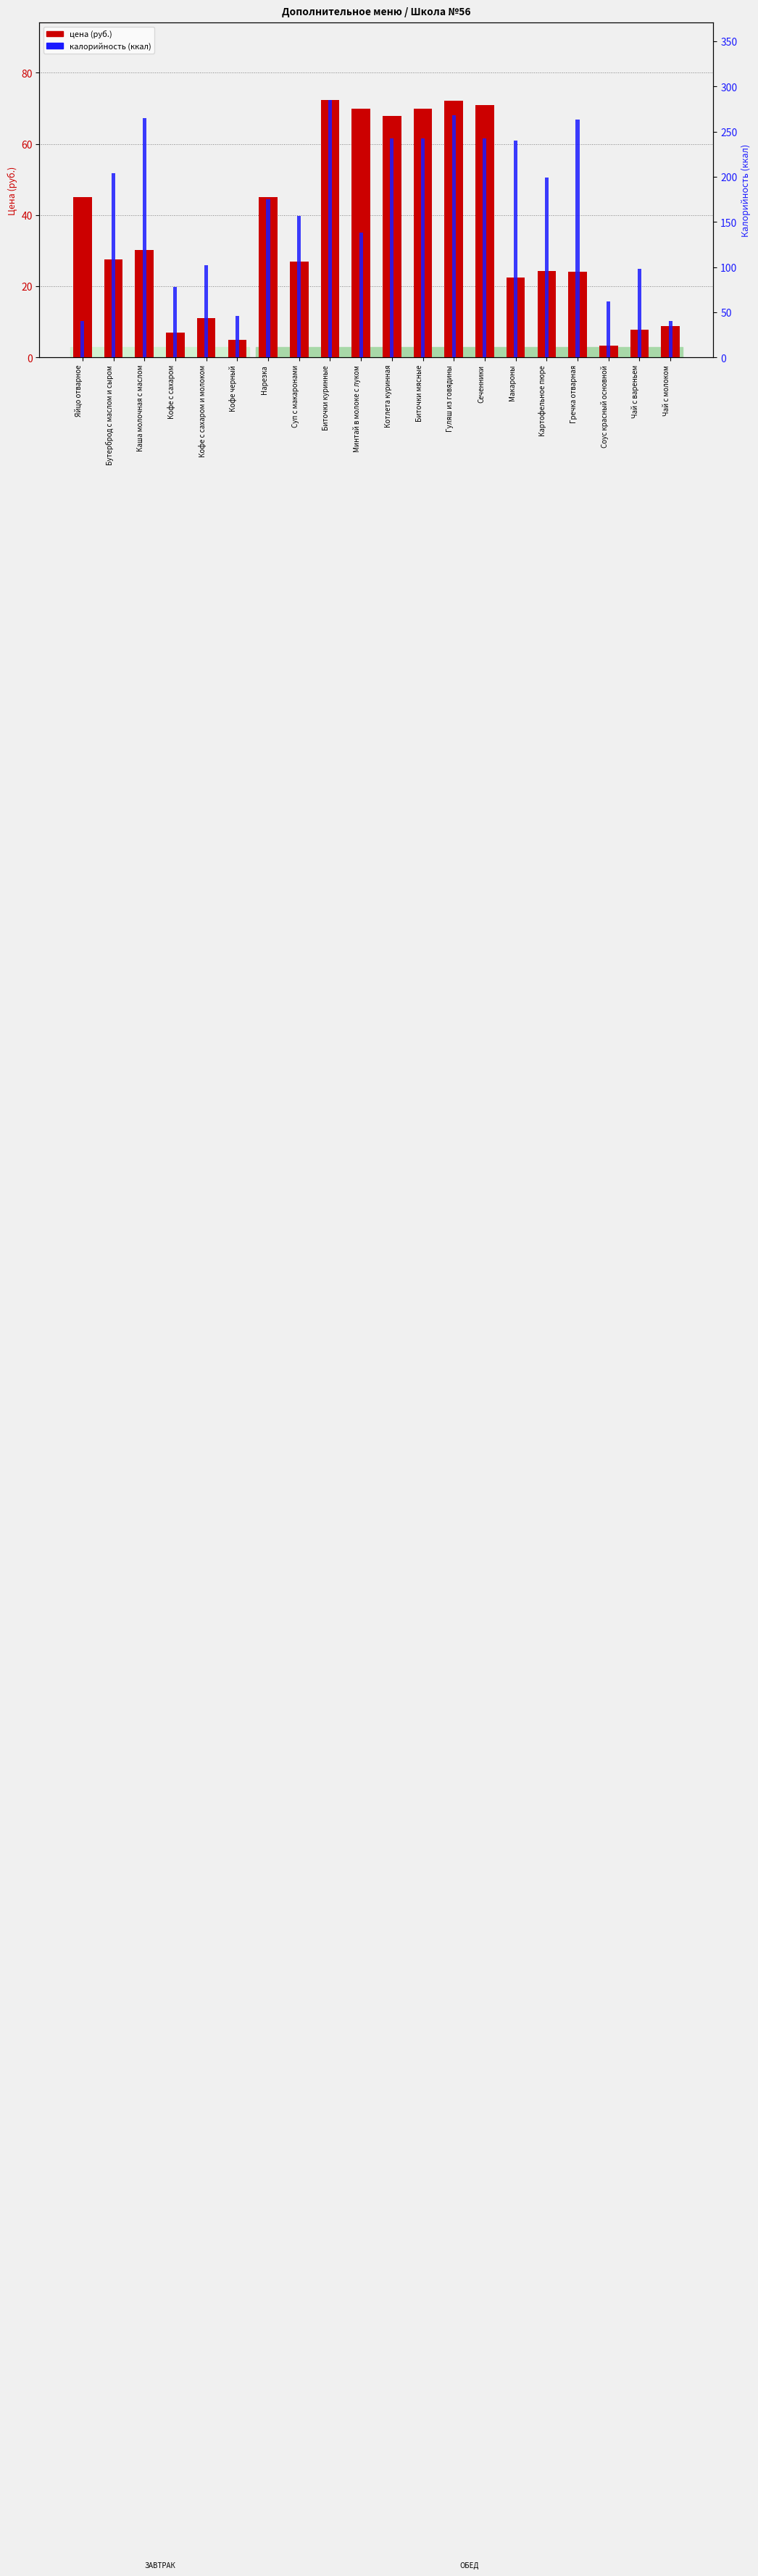

Where does the цена (руб.) series first go above 27?

Яйцо отварное